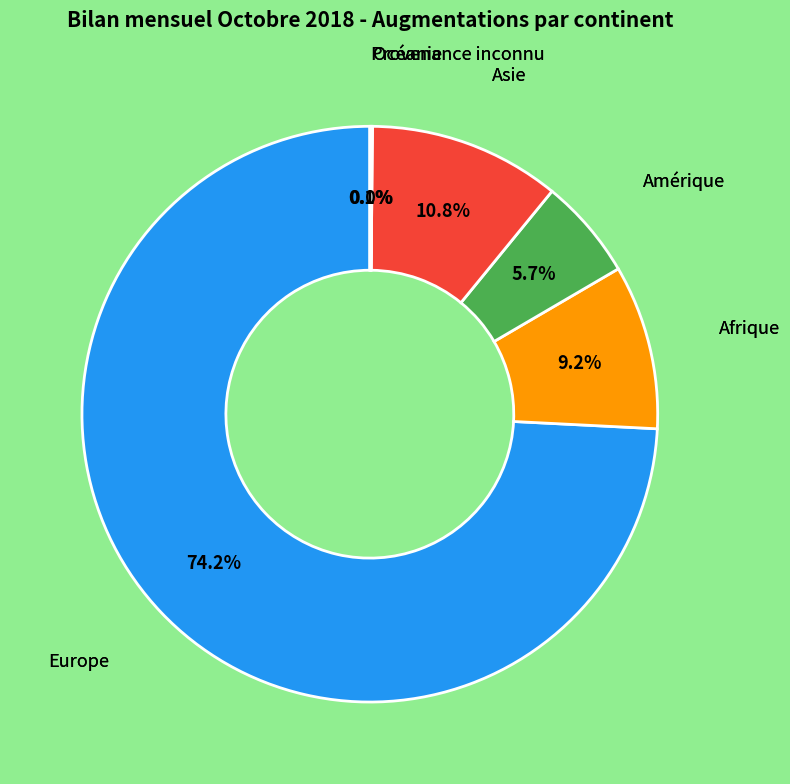

Combined, do Afrique and Amérique account for over 50%?

No